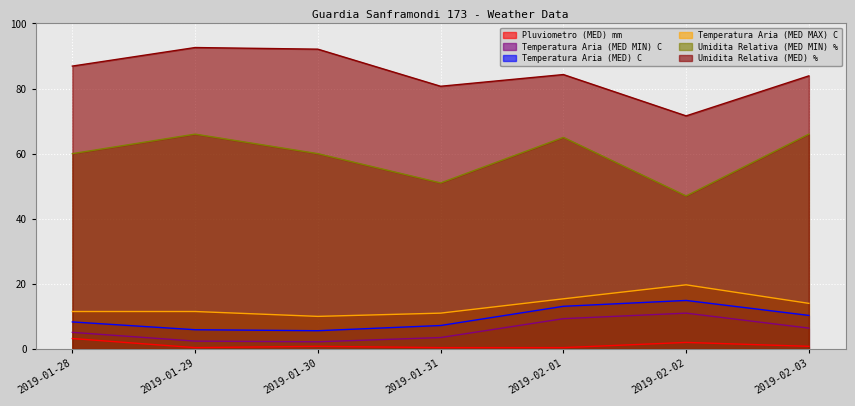

At how many categories does at least one series exceed 6?

7